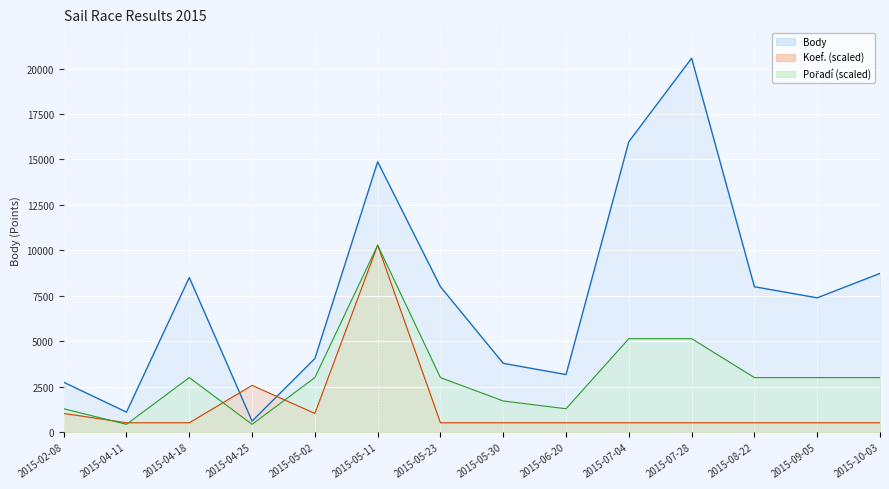

List the series in order of their overall mean, highest first.

Body, Poradí, Koef.